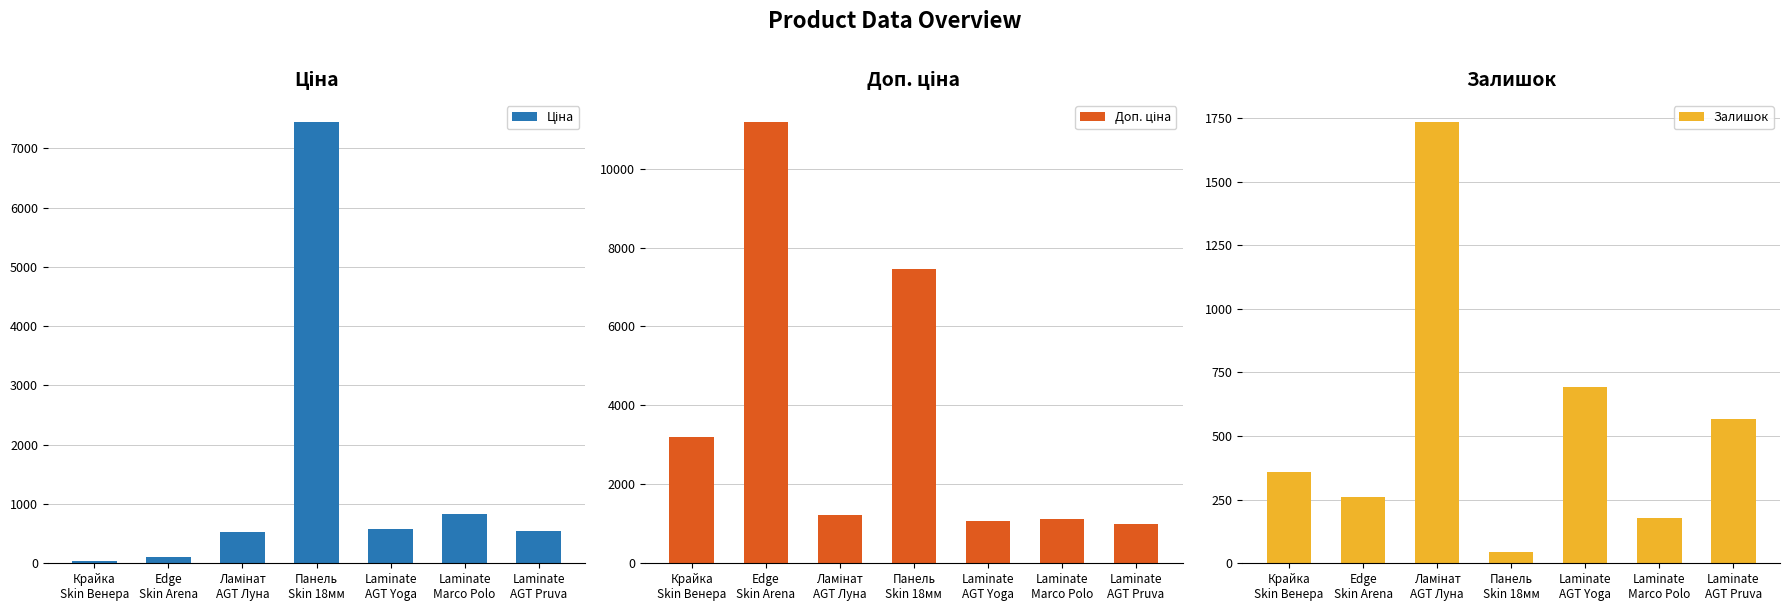

What is the difference between the highest and lowest values at Laminate
AGT Yoga?

481.9